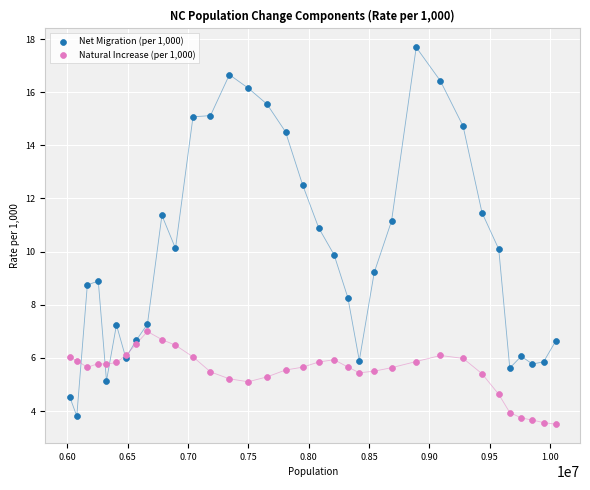

What is the X range (max minus min) for the scatter plot?

4027917.0